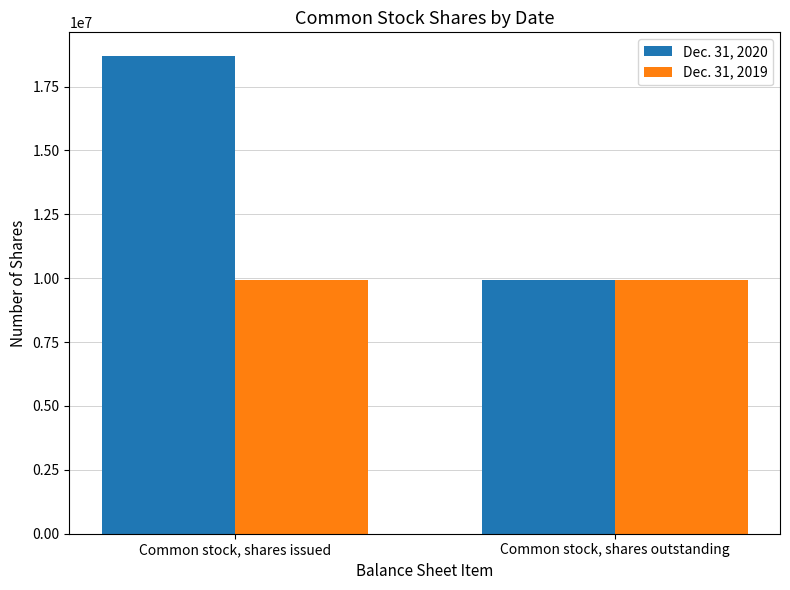

True or false: Dec. 31, 2020 has a value of 6206851 at Common stock, shares outstanding.

False